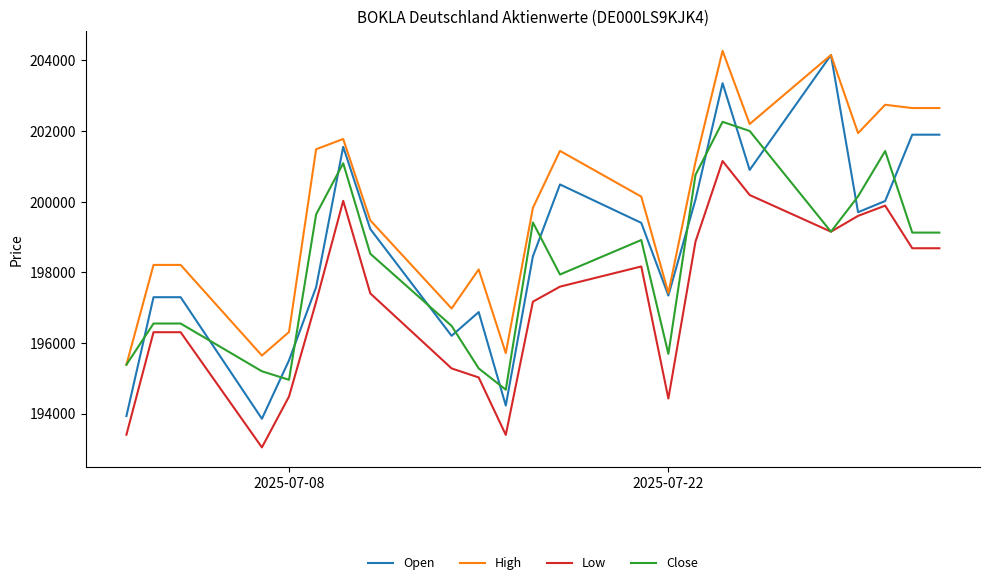

Rank the series by their average value, from lowest to highest.

Low, Close, Open, High